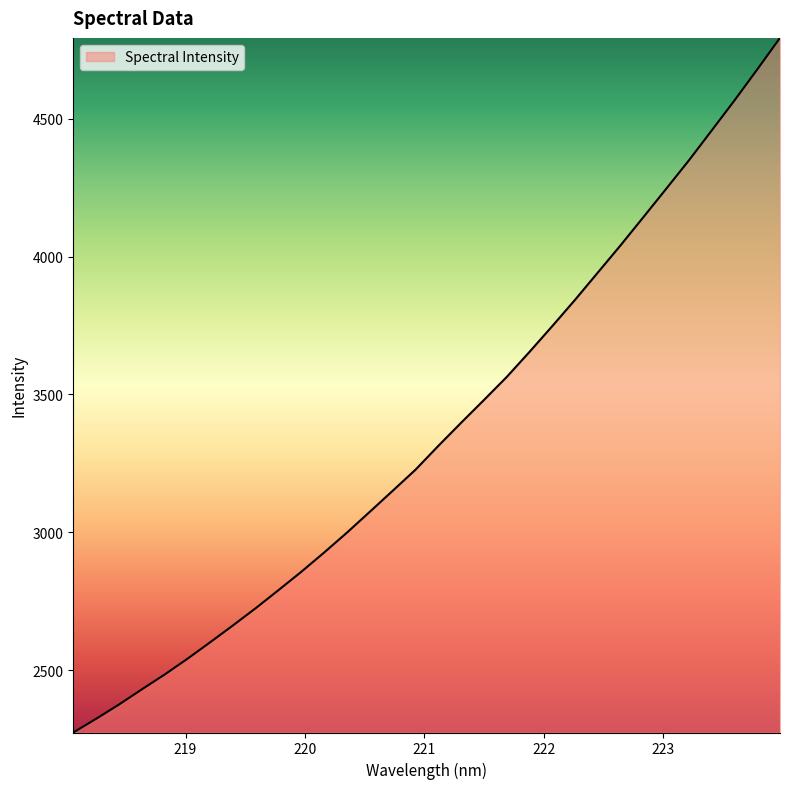

What is the maximum value shown in the chart?

4793.8